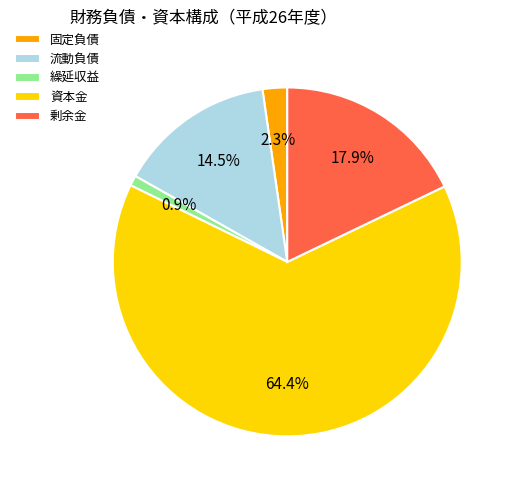

True or false: 固定負債 accounts for 2% of the total.

True